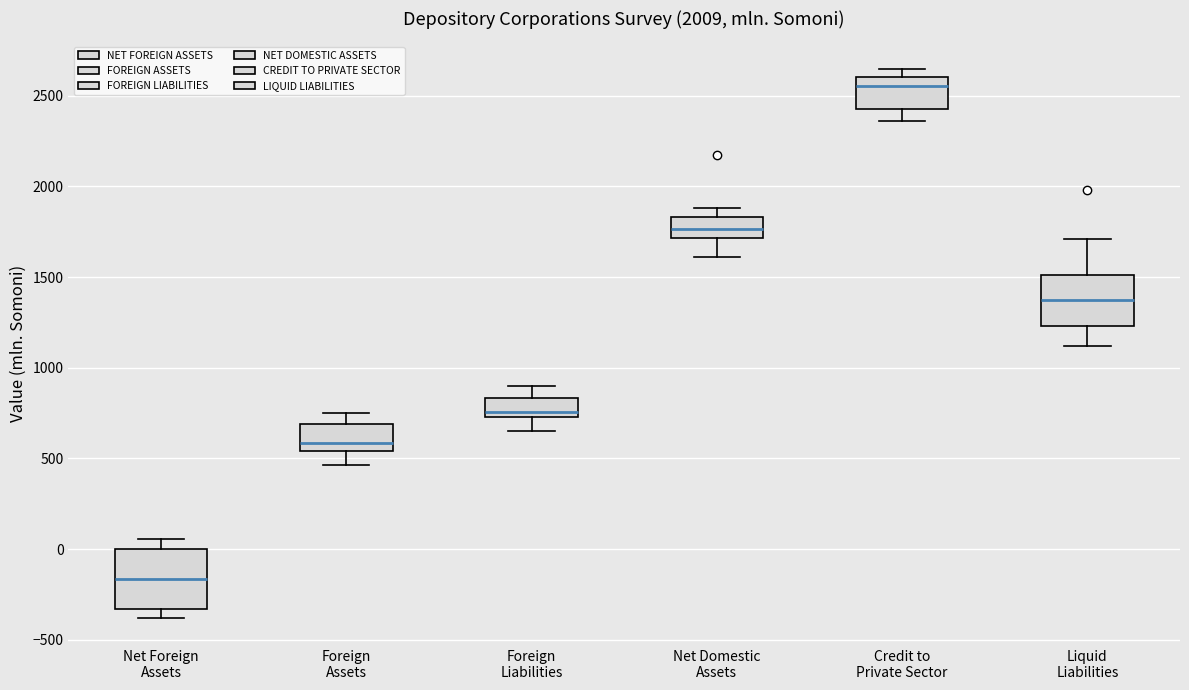

Reading left to right, read every box against the y-axis: the position of its median line, the range the box covers, and the ends of its whiskers. The values are not printed on the chart, so give them approximately, as read against the axis.

Net Foreign Assets: median -150, box -350 to 0, whiskers -400 to 50
Foreign Assets: median 600, box 550 to 700, whiskers 450 to 750
Foreign Liabilities: median 750 (just above the box's lower edge), box 750 to 850, whiskers 650 to 900
Net Domestic Assets: median 1750, box 1700 to 1850, whiskers 1600 to 1900
Credit to Private Sector: median 2550, box 2450 to 2600, whiskers 2350 to 2650
Liquid Liabilities: median 1400, box 1250 to 1500, whiskers 1100 to 1700